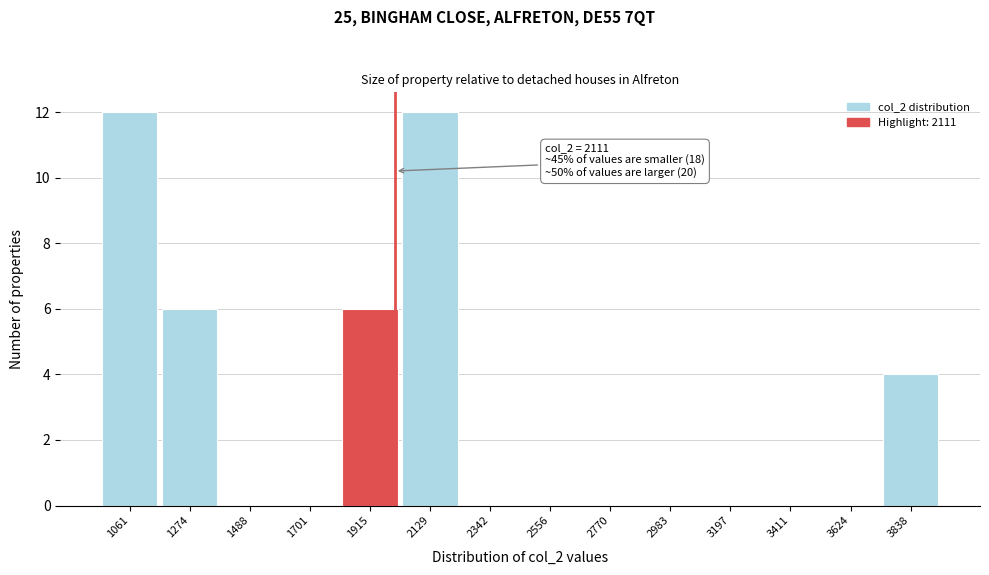

Reading left to right, what are all the values shown in this chart?

1061=12	1274=6	1488=0	1701=0	1915=6	2129=12	2342=0	2556=0	2770=0	2983=0	3197=0	3411=0	3624=0	3838=4